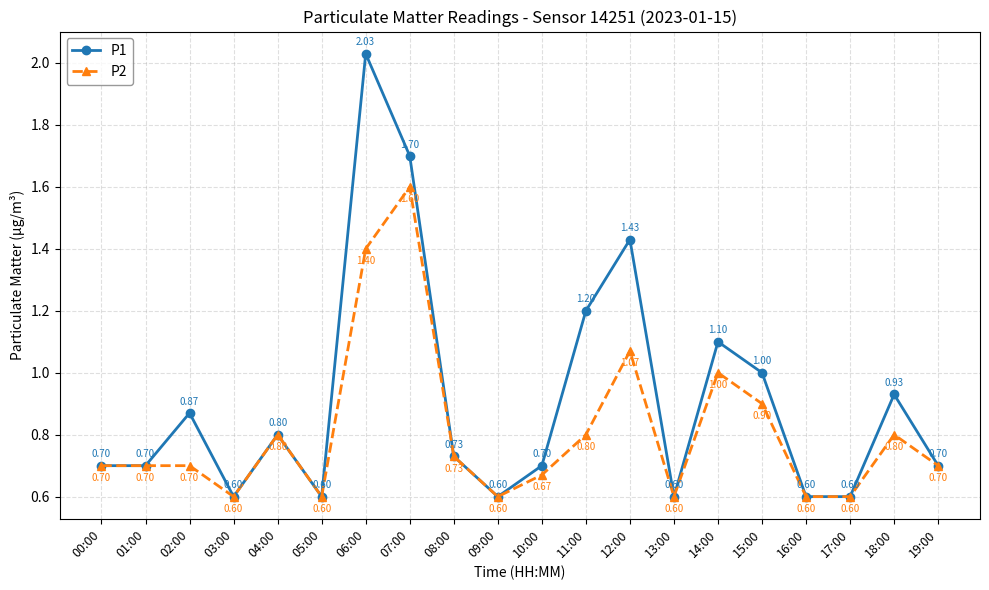

The value of P1 at 05:00 is 0.1. True or false?

False